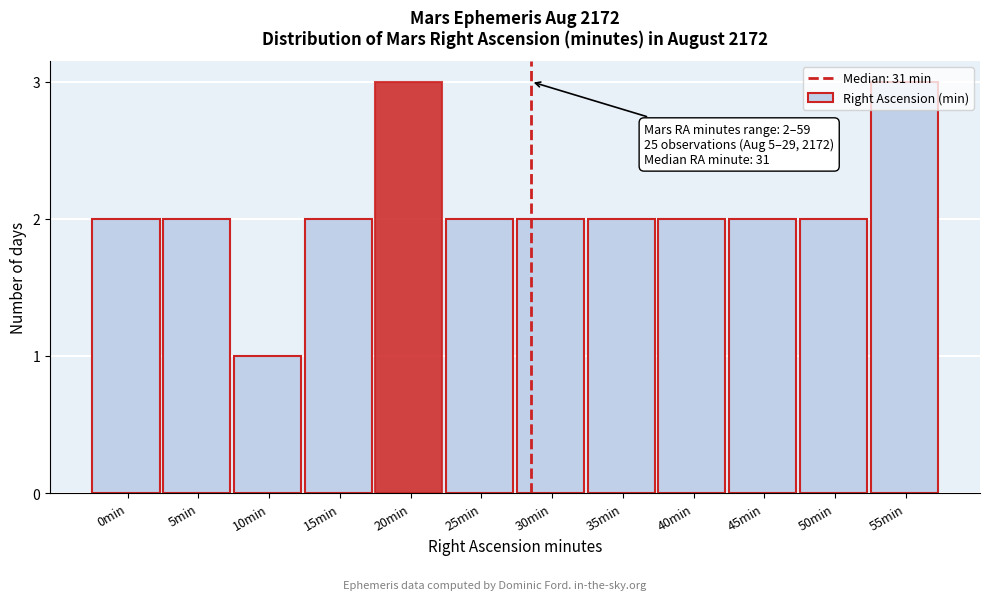

Which has a higher value, 10min or 20min?

20min